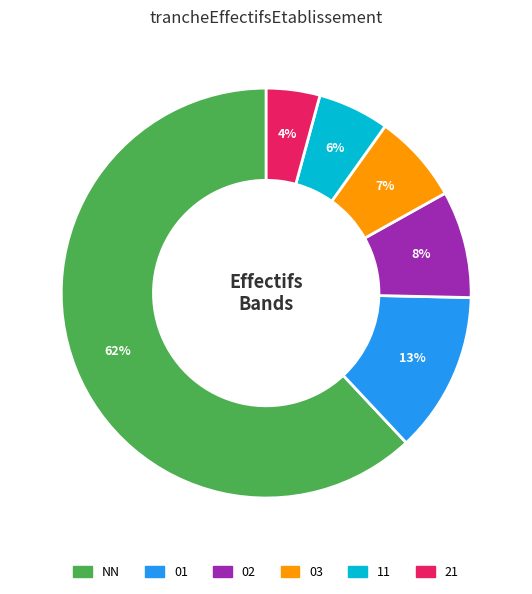

What is the smallest slice in the pie chart?

21